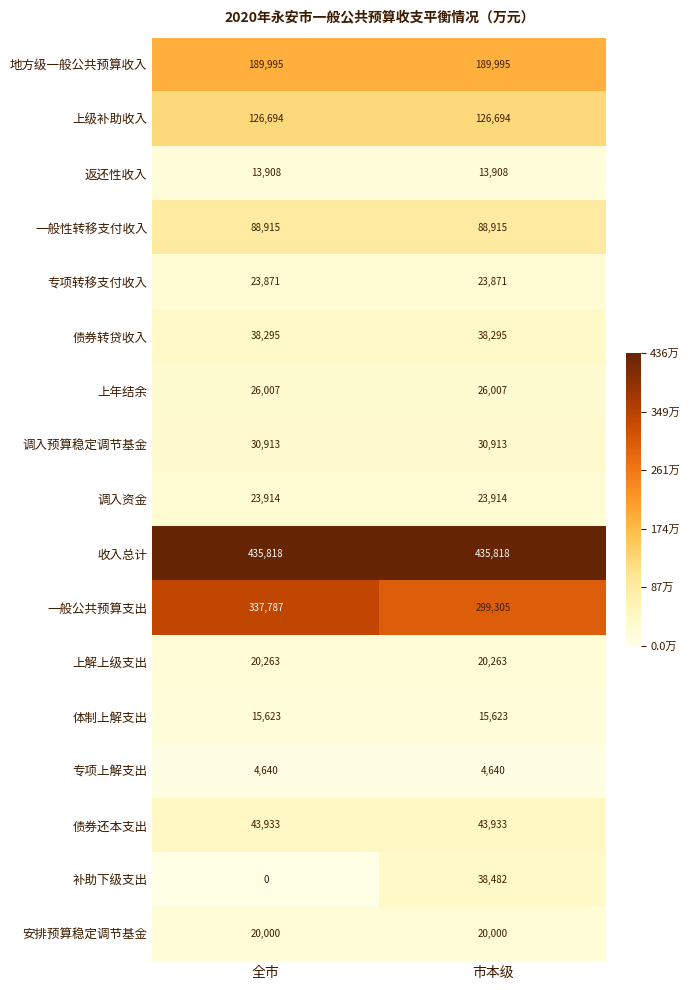

List the series in order of their peak value, lowest first.

专项上解支出, 返还性收入, 体制上解支出, 安排预算稳定调节基金, 上解上级支出, 专项转移支付收入, 调入资金, 上年结余, 调入预算稳定调节基金, 债券转贷收入, 补助下级支出, 债券还本支出, 一般性转移支付收入, 上级补助收入, 地方级一般公共预算收入, 一般公共预算支出, 收入总计